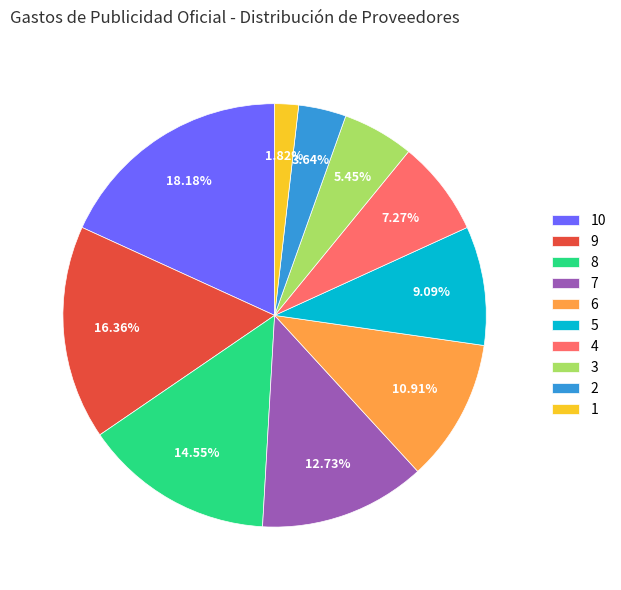

The 7 slice represents 27% of the pie. True or false?

False